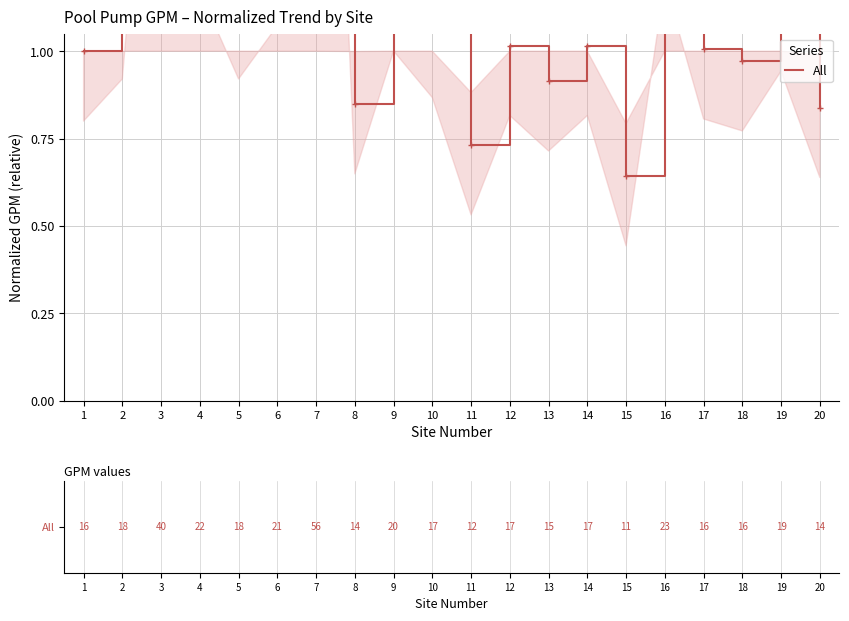

True or false: the data has more than 2 interior local peaks.

True